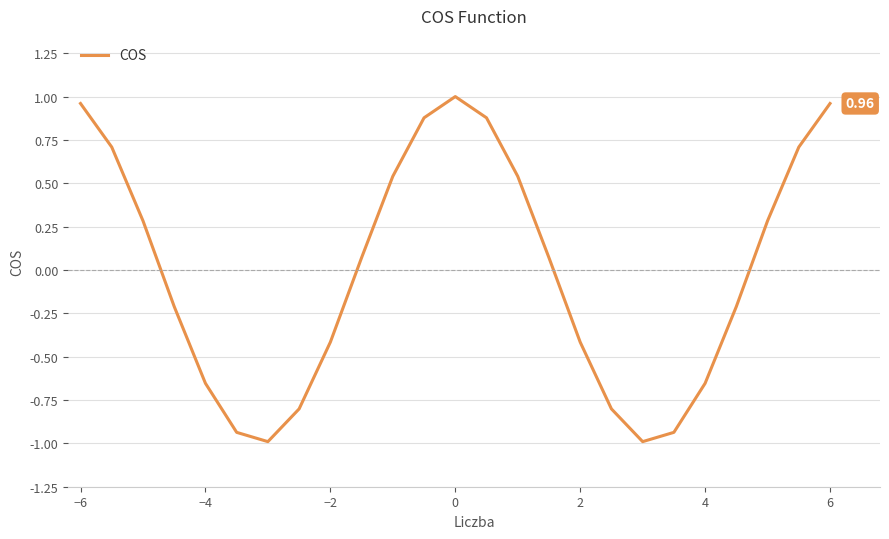

What is the difference between the maximum and minimum values?

2.0